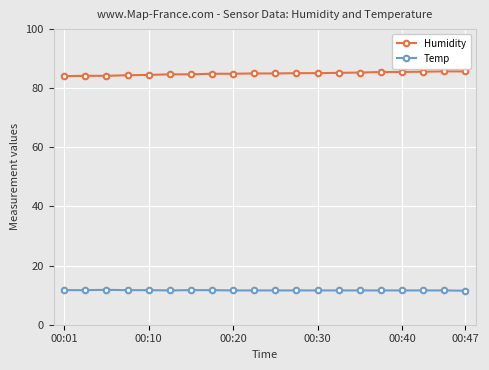

True or false: Temp and Humidity intersect in this chart.

False